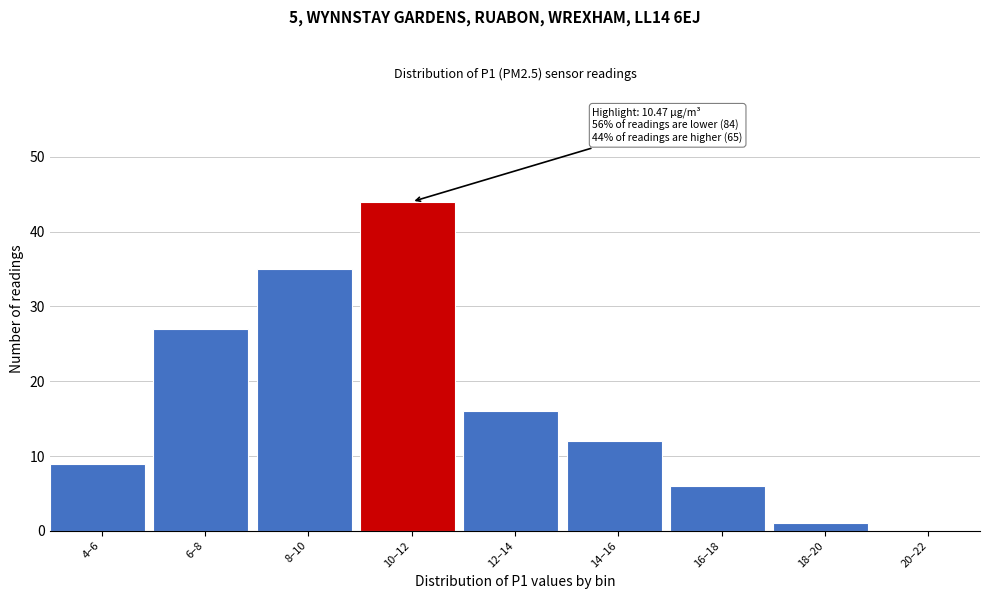

Reading left to right, what are all the values shown in this chart?

4–6=9	6–8=27	8–10=35	10–12=44	12–14=16	14–16=12	16–18=6	18–20=1	20–22=0